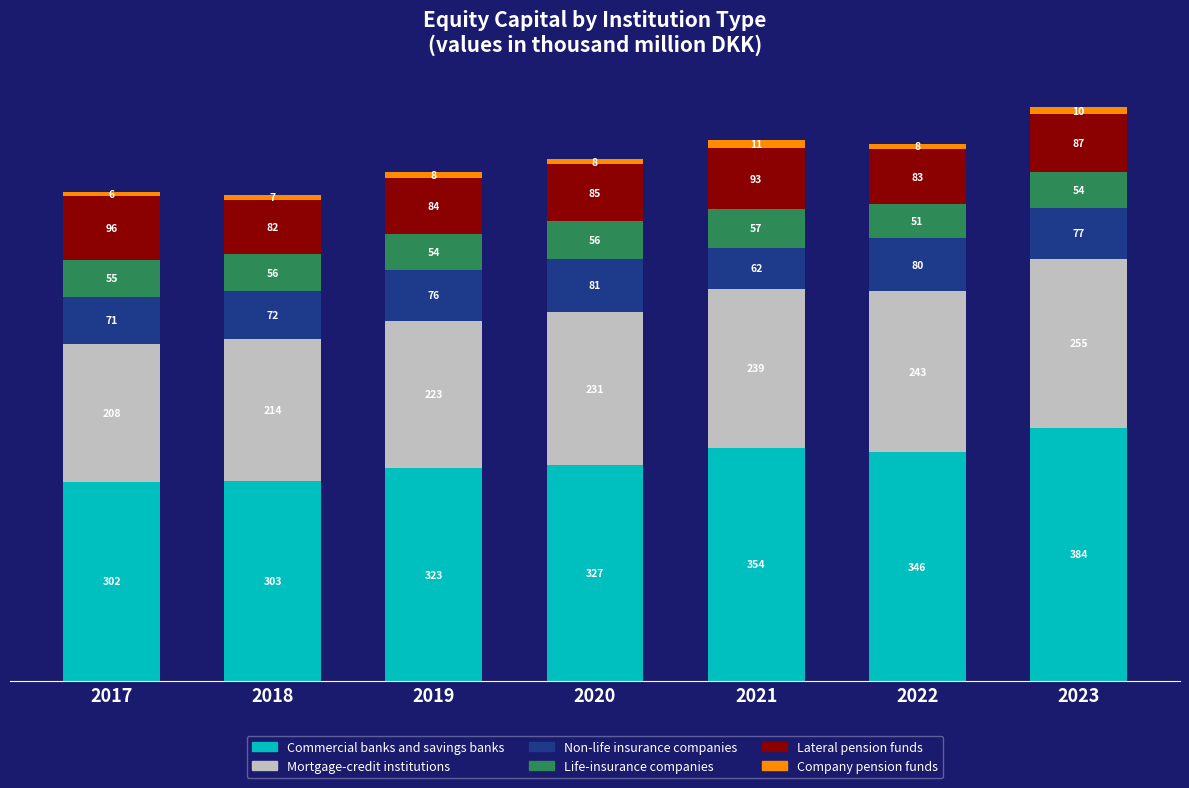

Which has a higher value, 2018 or 2017?

2018